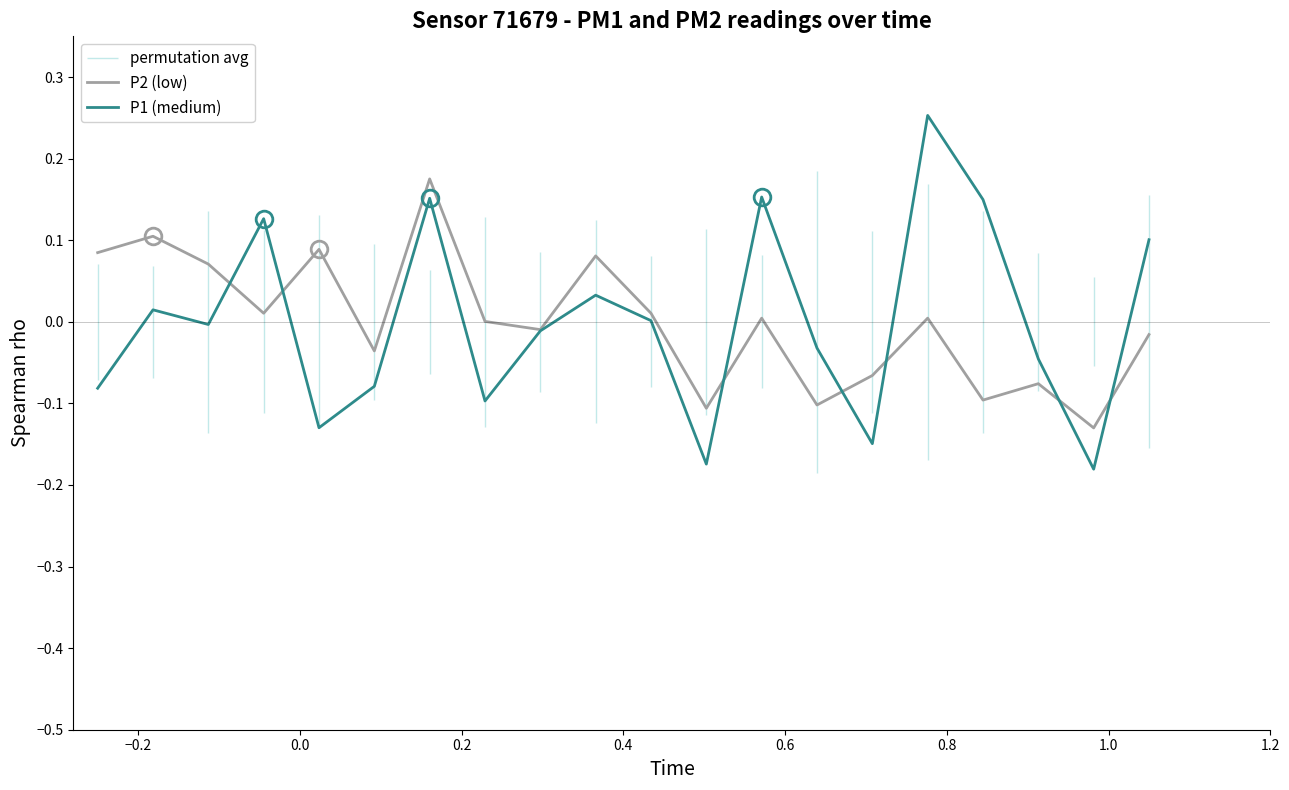

At which label does P1 (medium) reach its peak?

15